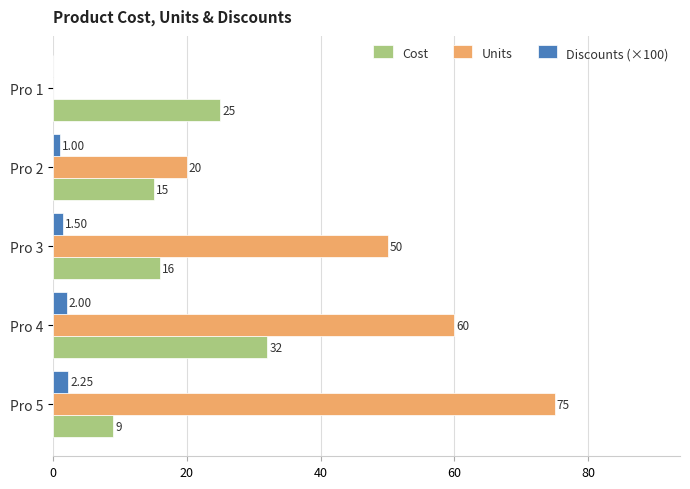

At which category is the sum across all series the highest?

Pro 4